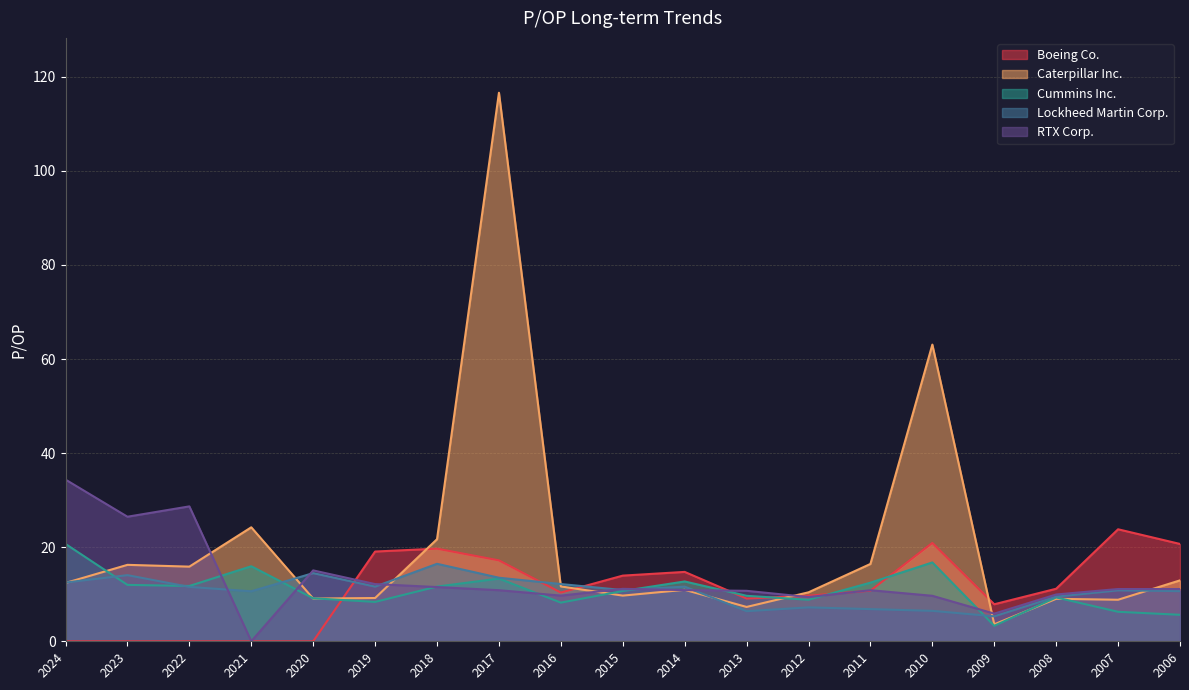

Is it true that Cummins Inc. equals 9.7 at 2013?

True